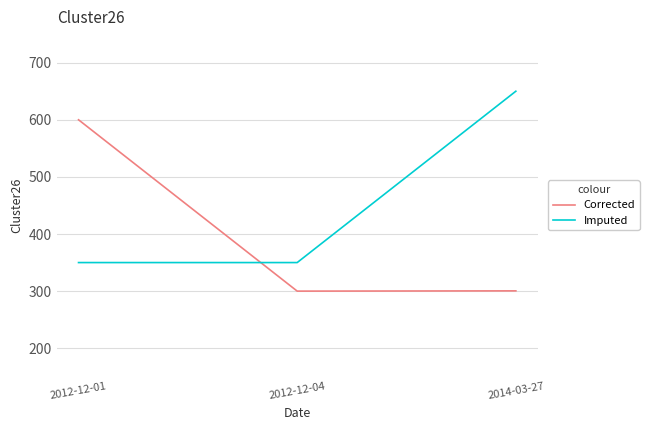

Which label corresponds to the largest value in the chart?

2014-03-27